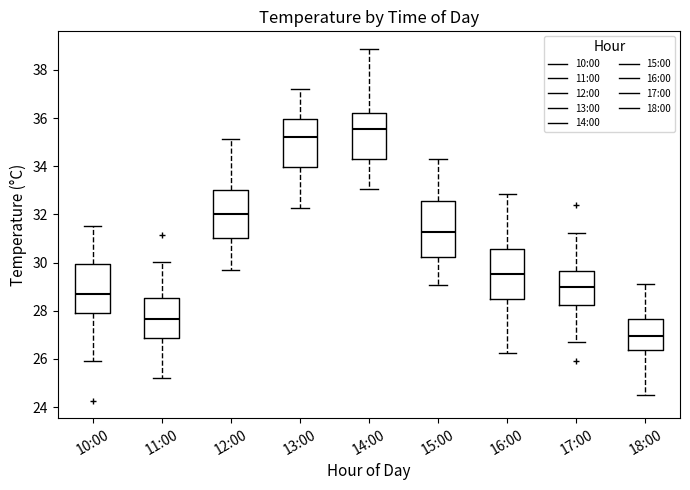

Which box's median line is the lowest?

18:00